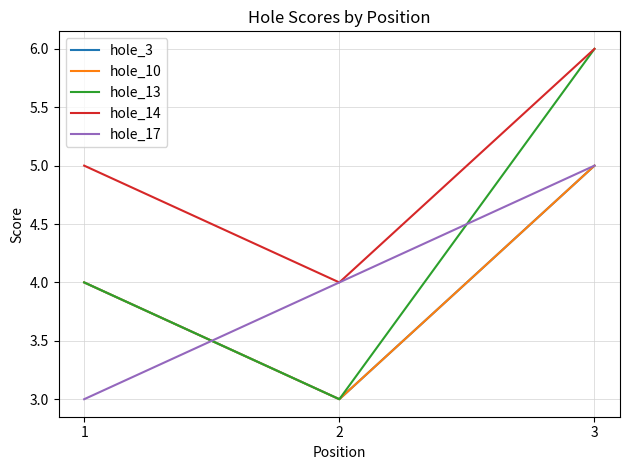

Rank the series at 3 from lowest to highest value.

hole_3, hole_10, hole_17, hole_13, hole_14